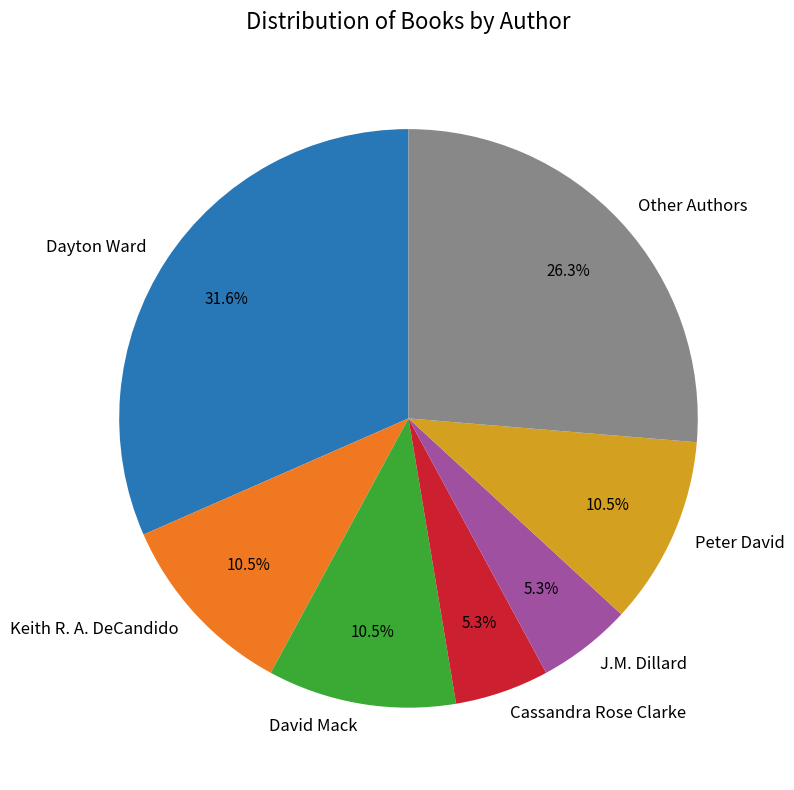

To the nearest percent, what is the average slice percentage?

14%